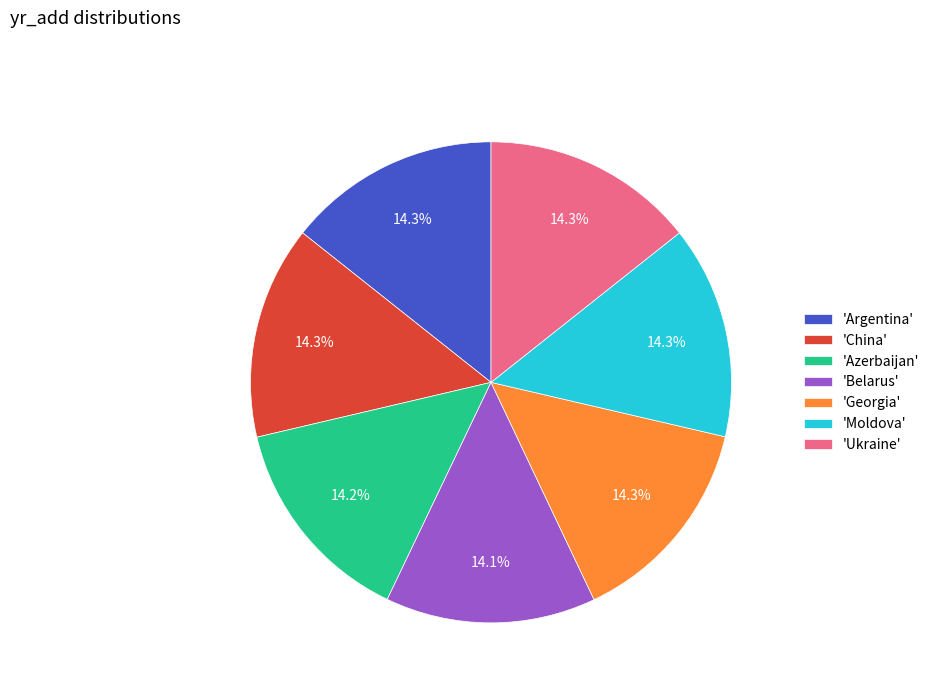

What is the ratio of the value at 'Belarus' to the value at 'Moldova'?

1.0